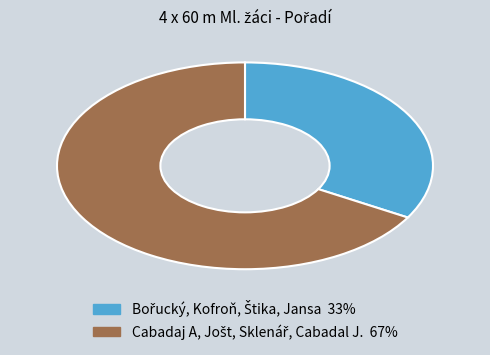

Does any single category account for the majority?

Yes